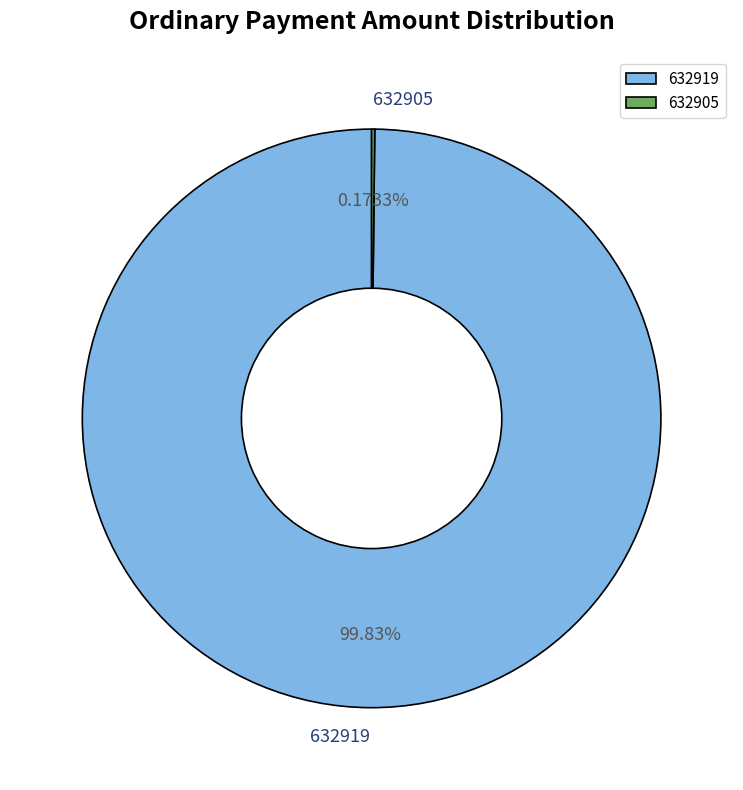

What is the majority slice?

632919